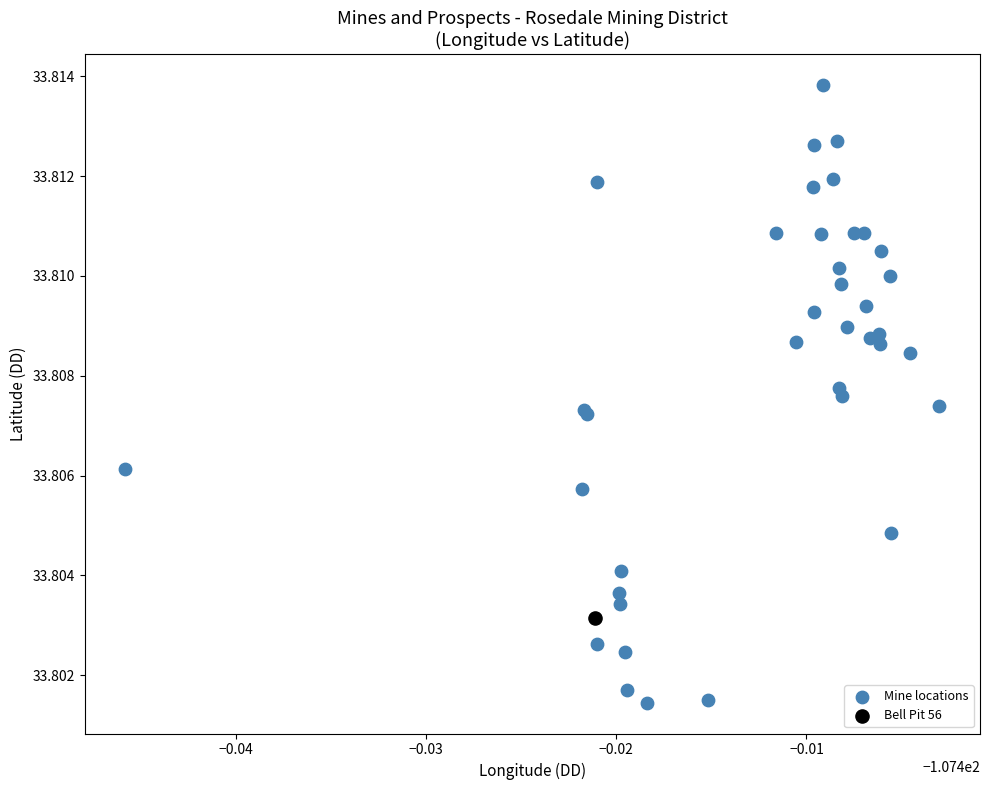

What are all the series names shown in the legend?

Mine locations, Bell Pit 56